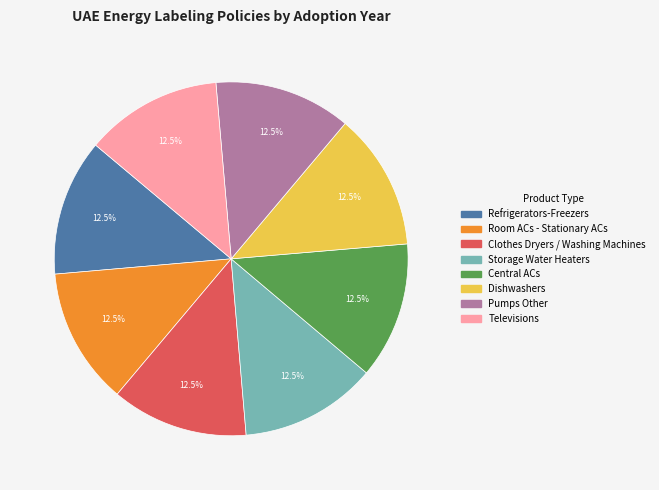

Approximately how many times larger is the value at Dishwashers compared to Televisions?

1.0